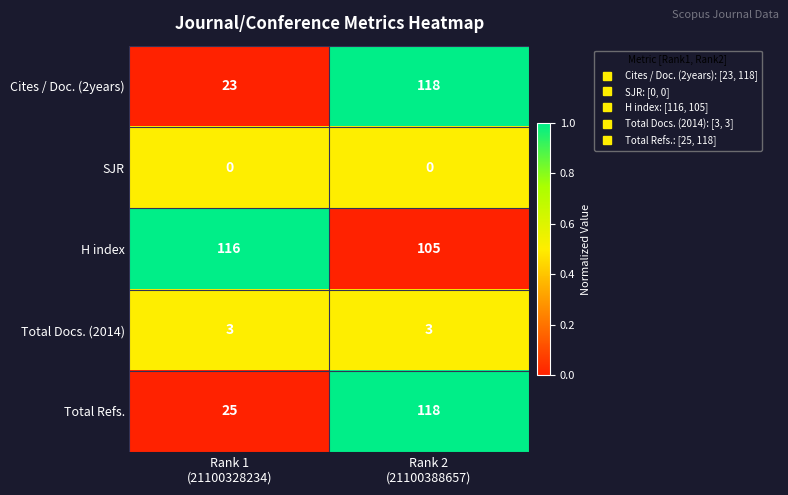

At which category is the sum across all series the highest?

Rank 2
(21100388657)